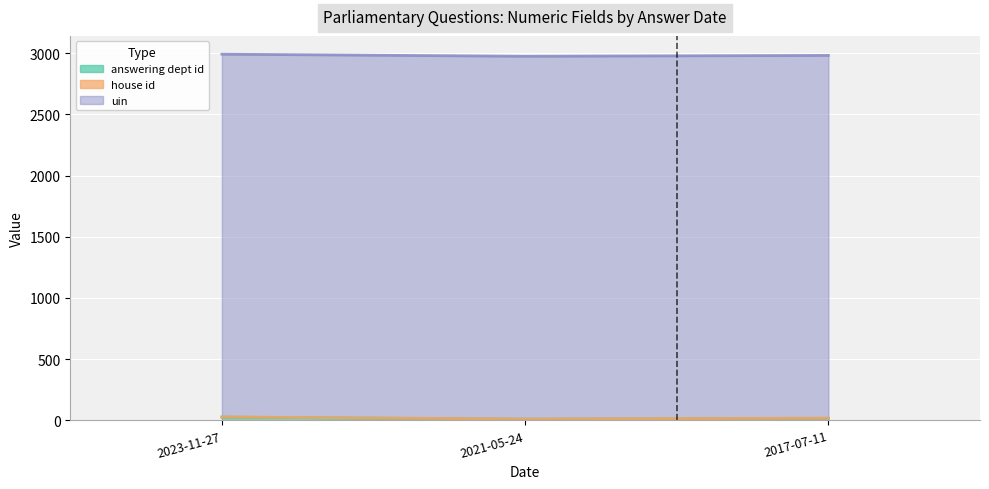

What is the total value across all series at 2021-05-24?

2974